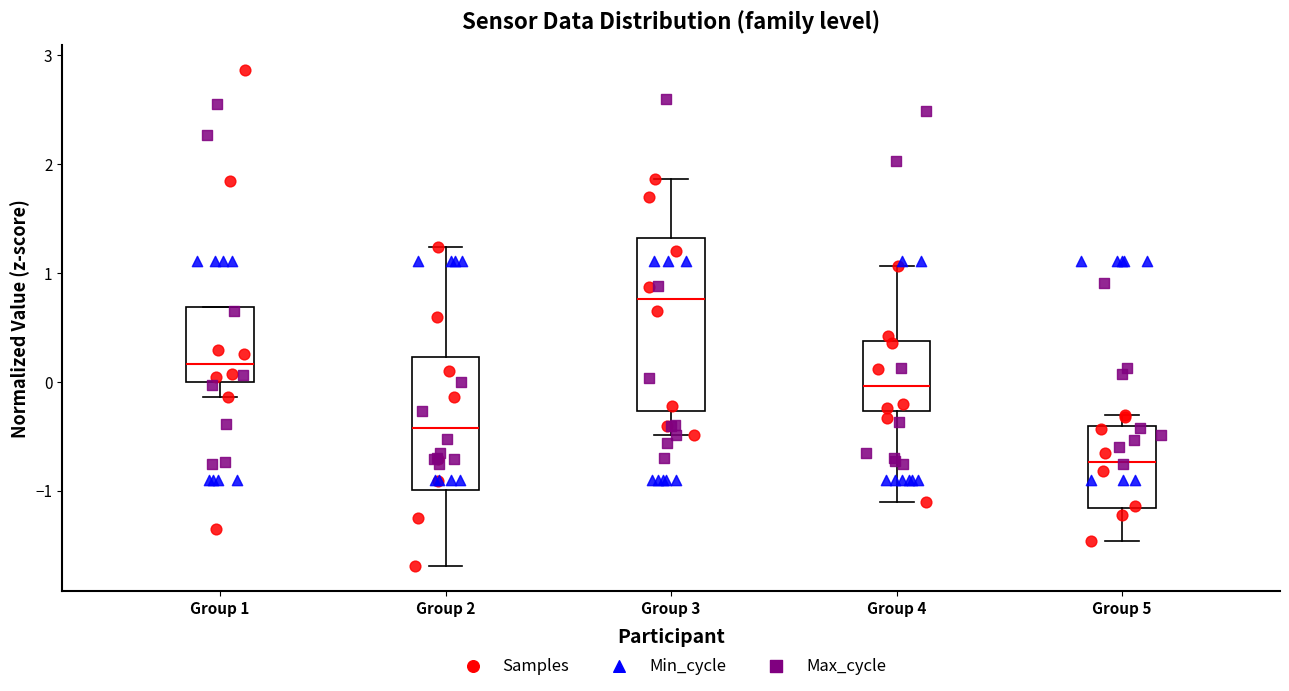

Where does the median line of the box for Group 1 sit on the y-axis? The values are not printed on the chart, so give them approximately, as read against the axis.

0.2